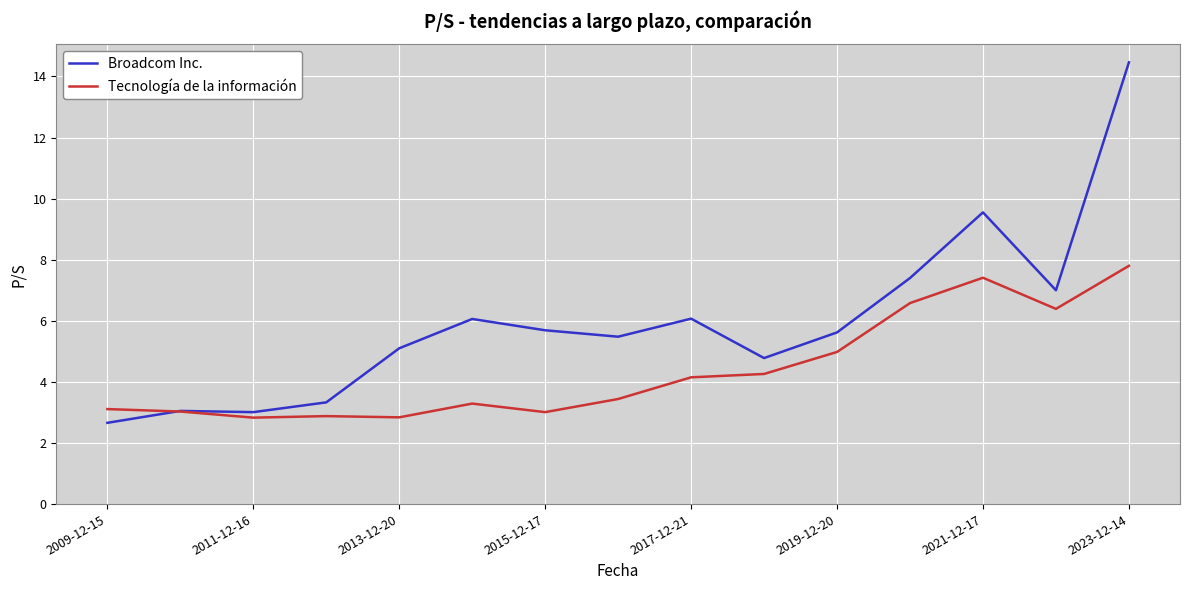

Which series has the largest range (max minus min)?

Broadcom Inc.